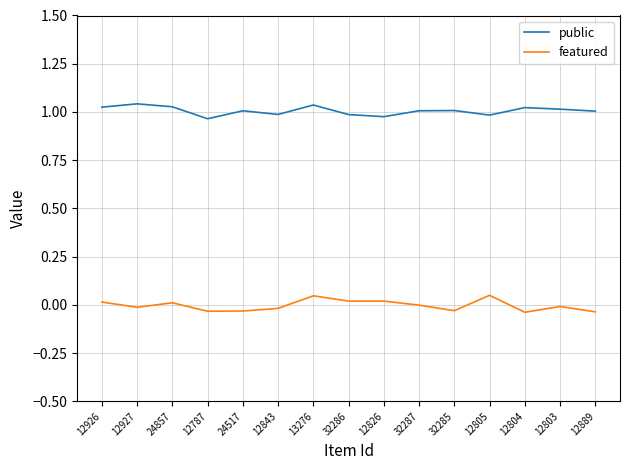

What is the total value across all series at 12787?

0.9